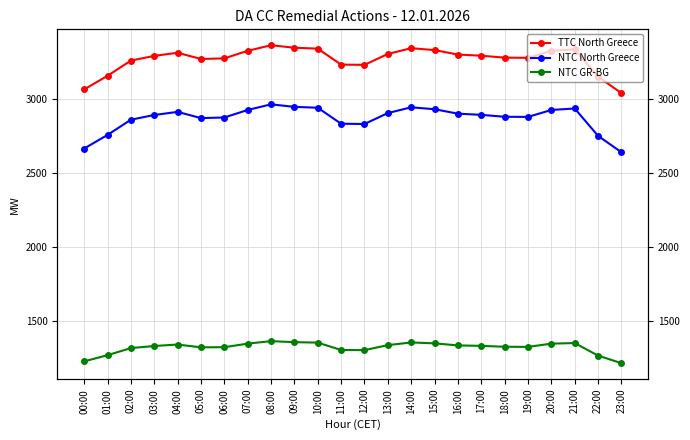

What is the difference between the maximum and minimum values in the NTC GR-BG series?

149